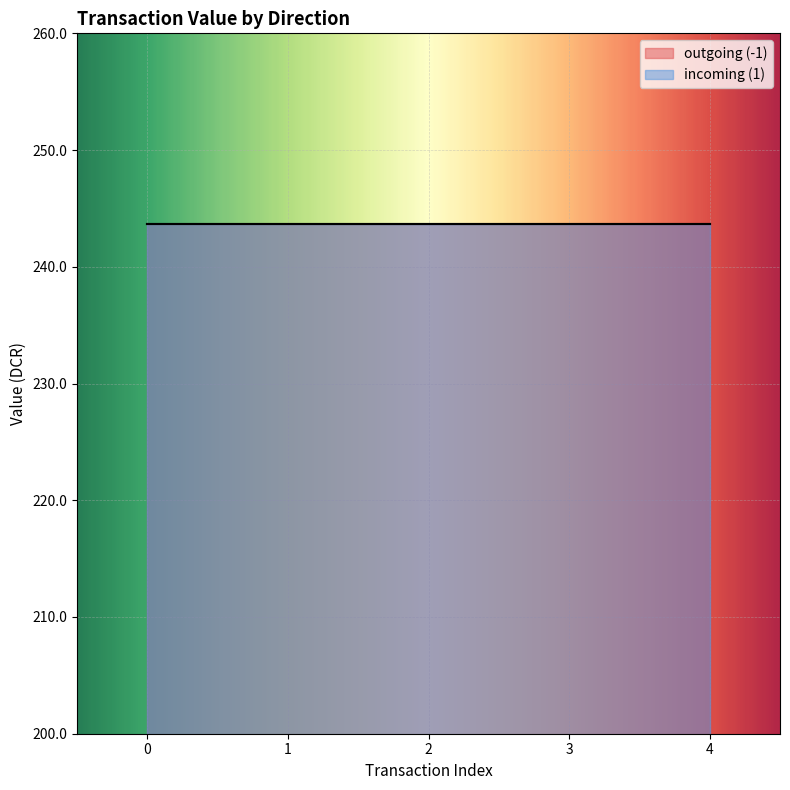

The value series shows 336.2 at -1. True or false?

False